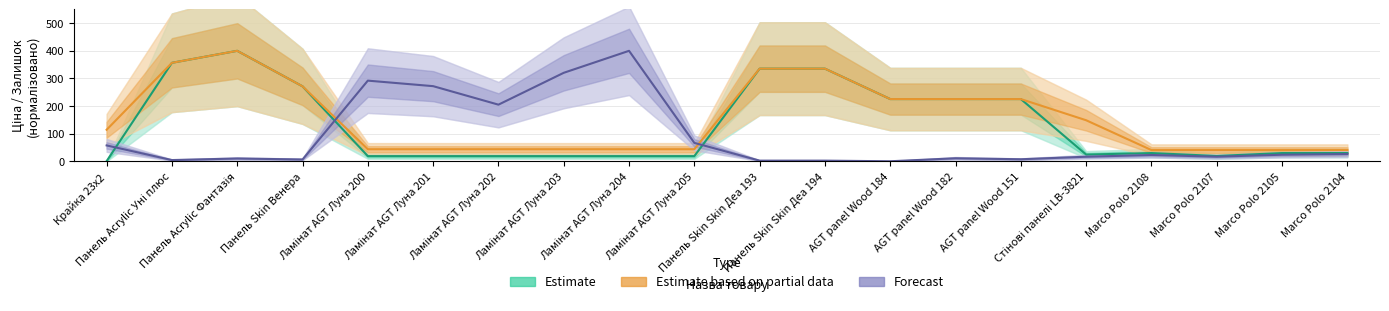

At Ламінат AGT Луна 204, list the series in order from largest to smallest.

Forecast, Estimate based on partial data, Estimate